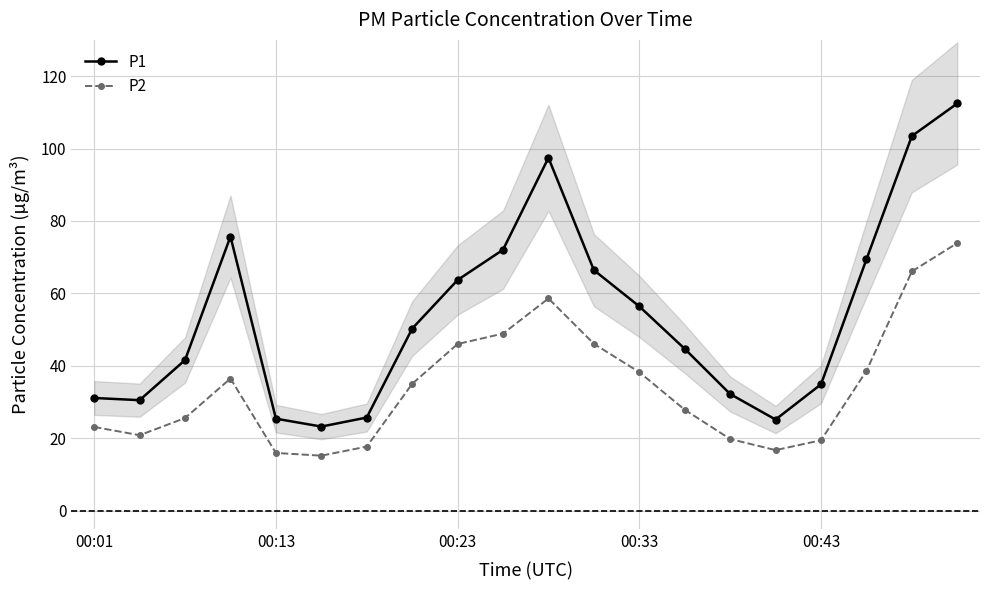

What is the average value of the P2 series?

34.5